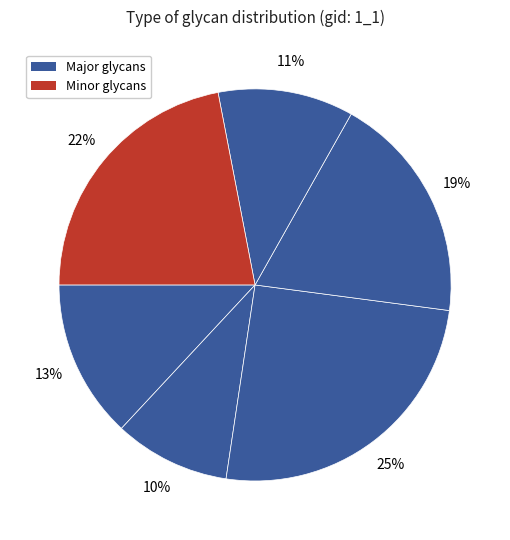

Count the number of slices in the pie.

6